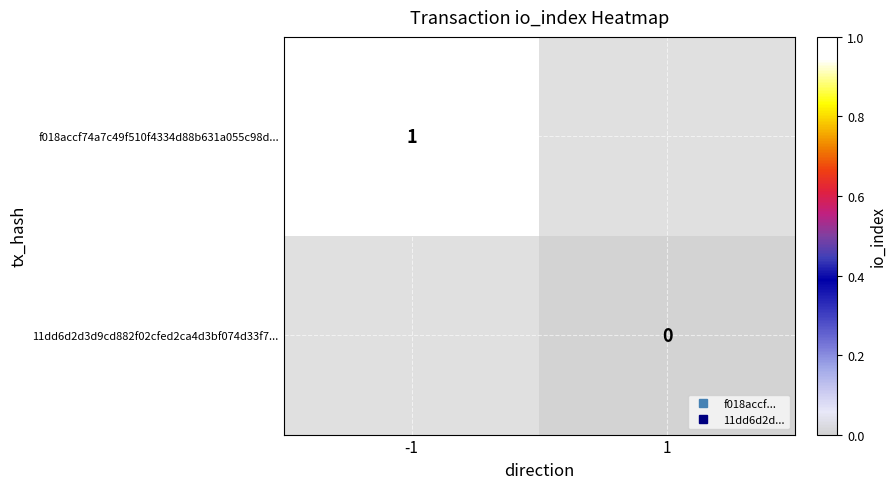

What is the maximum value for f018accf74a7c49f510f4334d88b631a055c98d...?

1.0